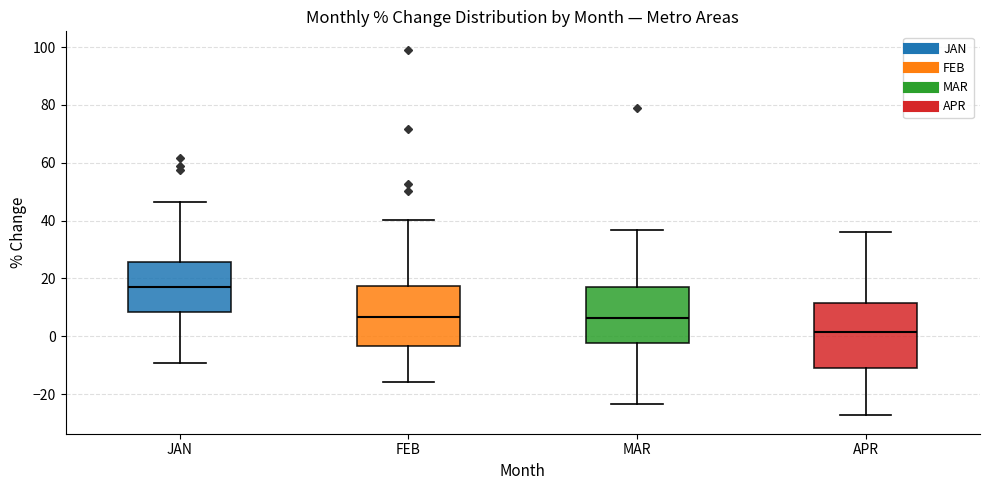

Reading left to right, transcribe this box plot: for each box, give where its median line is, the range the box spans, and where its two whiskers end, as read against the y-axis. The values are not printed on the chart, so give them approximately, as read against the axis.

JAN: median 18, box 8 to 26, whiskers -10 to 46
FEB: median 6, box -4 to 18, whiskers -16 to 40
MAR: median 6, box -2 to 16, whiskers -24 to 36
APR: median 2, box -10 to 12, whiskers -28 to 36